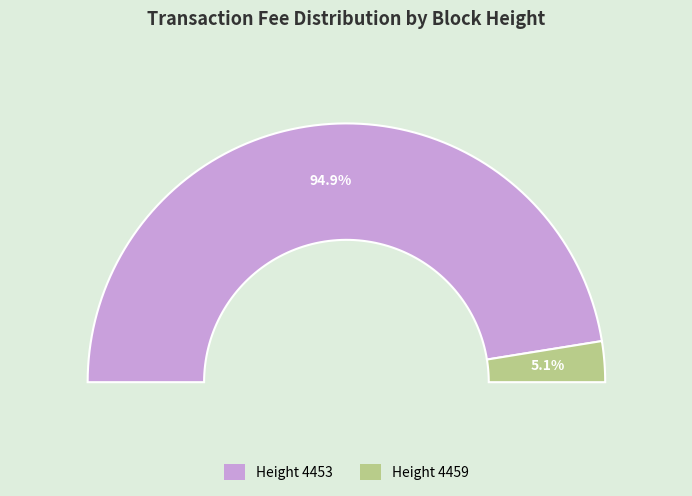

The 4453 slice represents 95% of the pie. True or false?

True